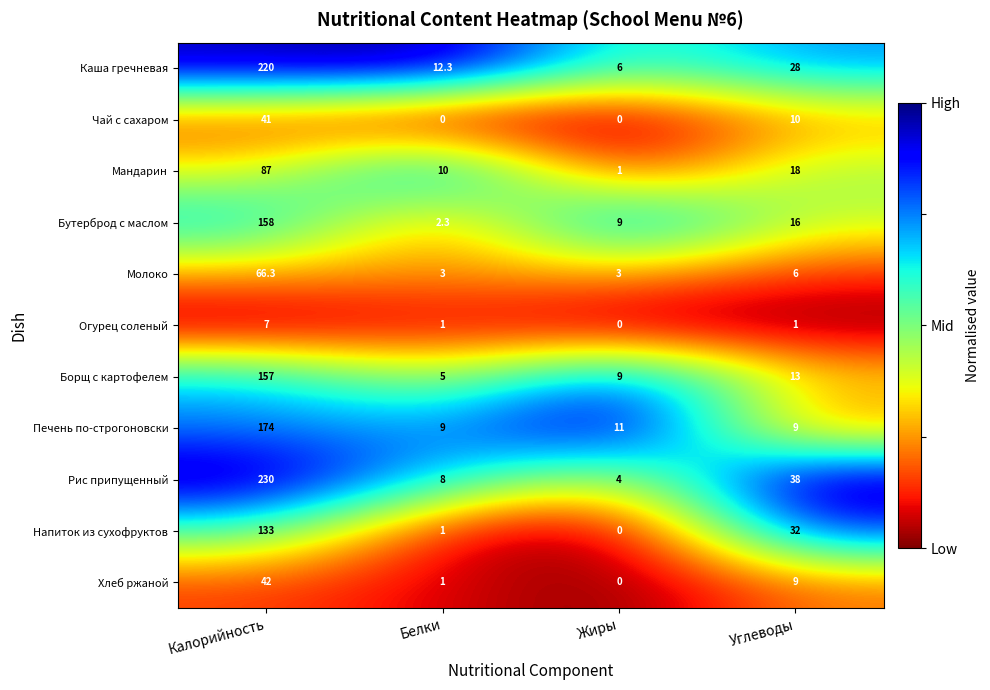

What is the spread (max minus min) of values at Жиры?

11.0